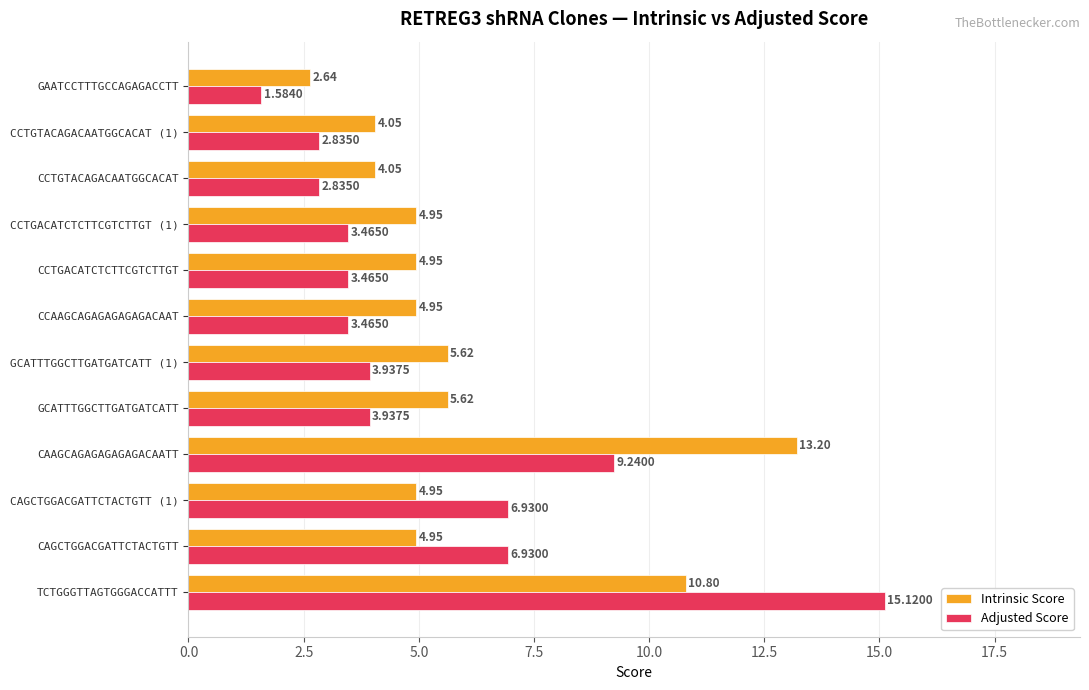

Rank the series by their maximum value, from highest to lowest.

Adjusted Score, Intrinsic Score